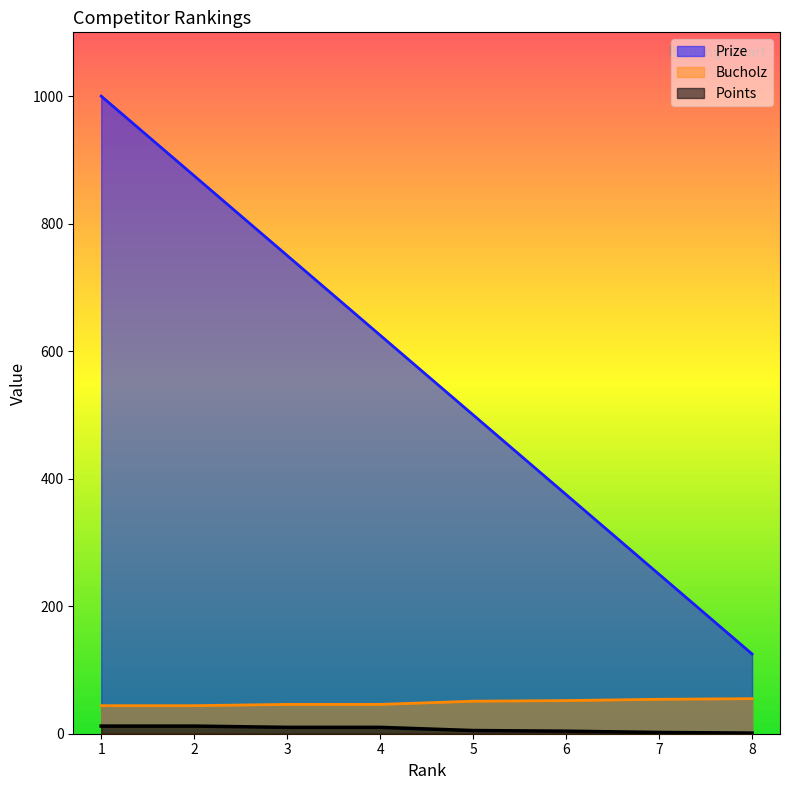

What is the value of the Prize point at the 8th from the left?

125